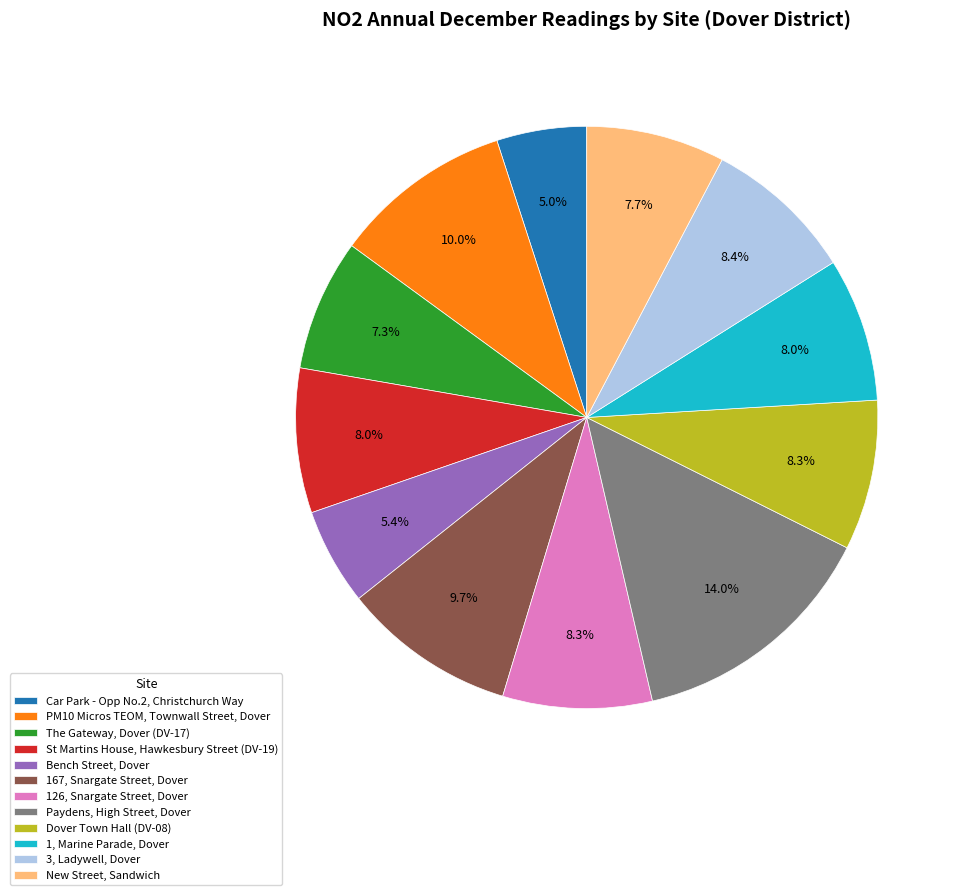

To the nearest percent, what is the difference between the 167, Snargate Street, Dover and Bench Street, Dover slice percentages?

4%